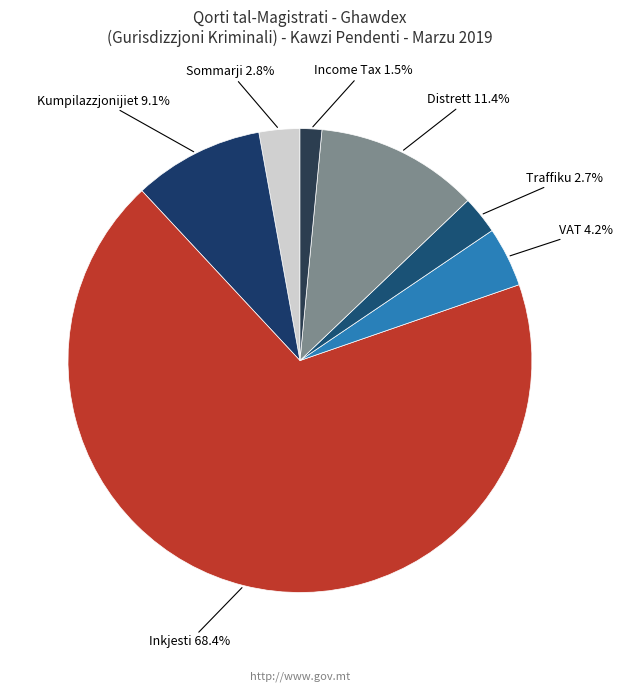

Rank the categories by value from highest to lowest.

Inkjesti, Distrett, Kumpilazzjonijiet, VAT, Sommarji, Traffiku, Income Tax